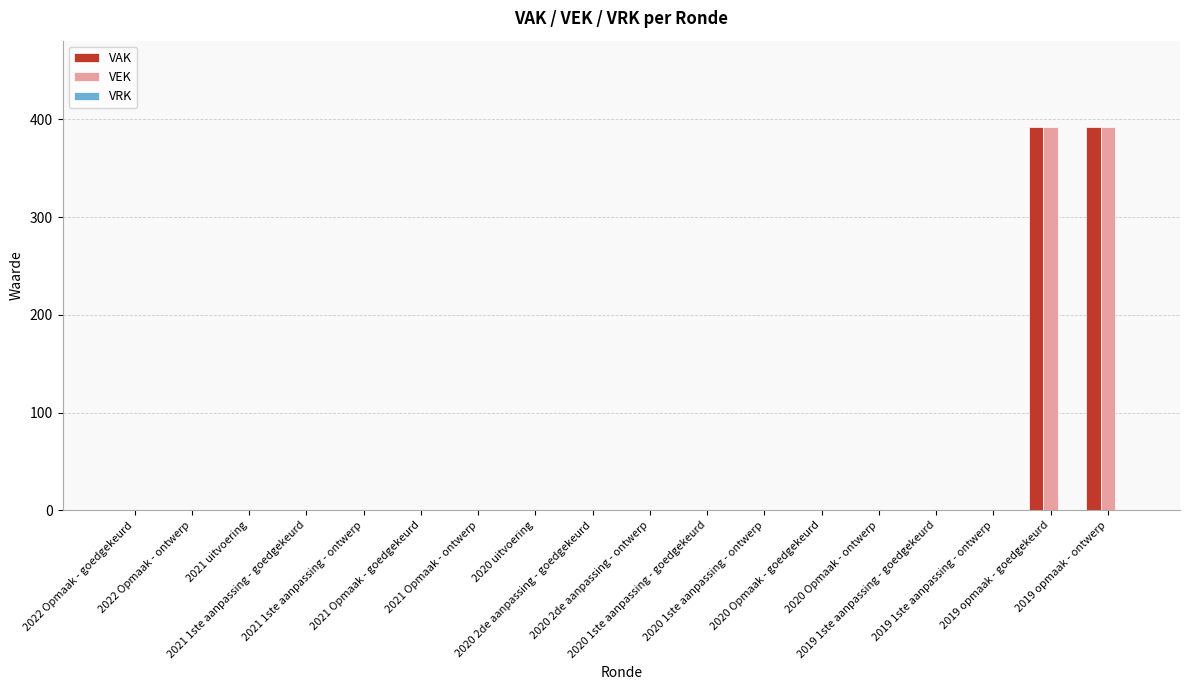

What is the sum of all VAK values?

784